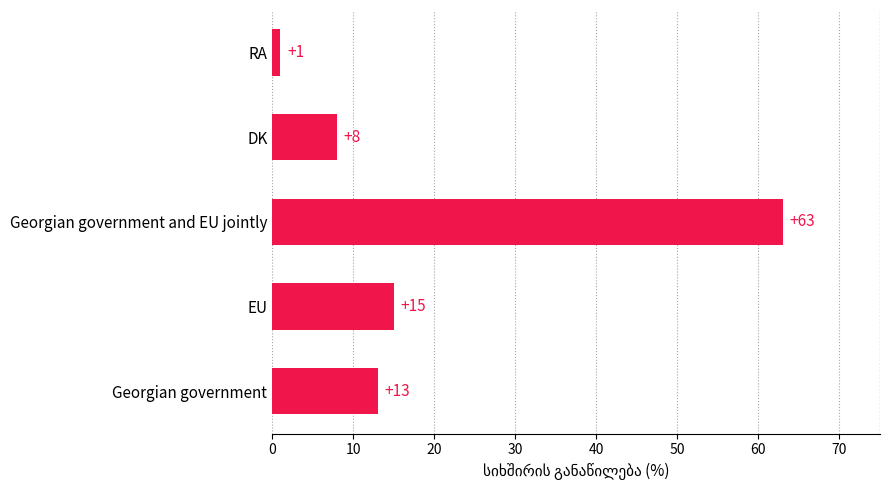

Which has a higher value, EU or RA?

EU